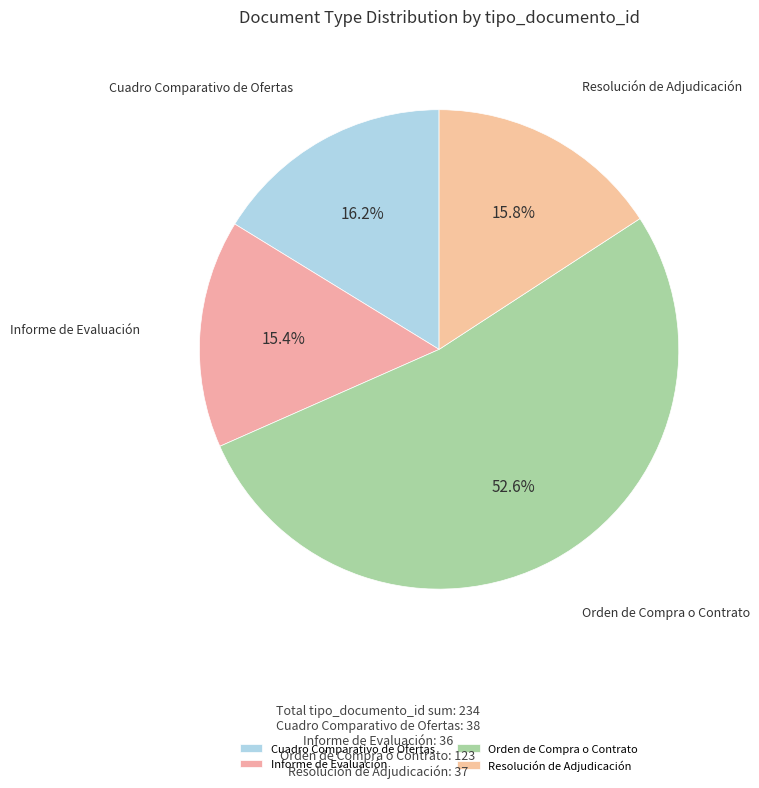

What percentage is the Informe de Evaluación slice, to the nearest percent?

15%